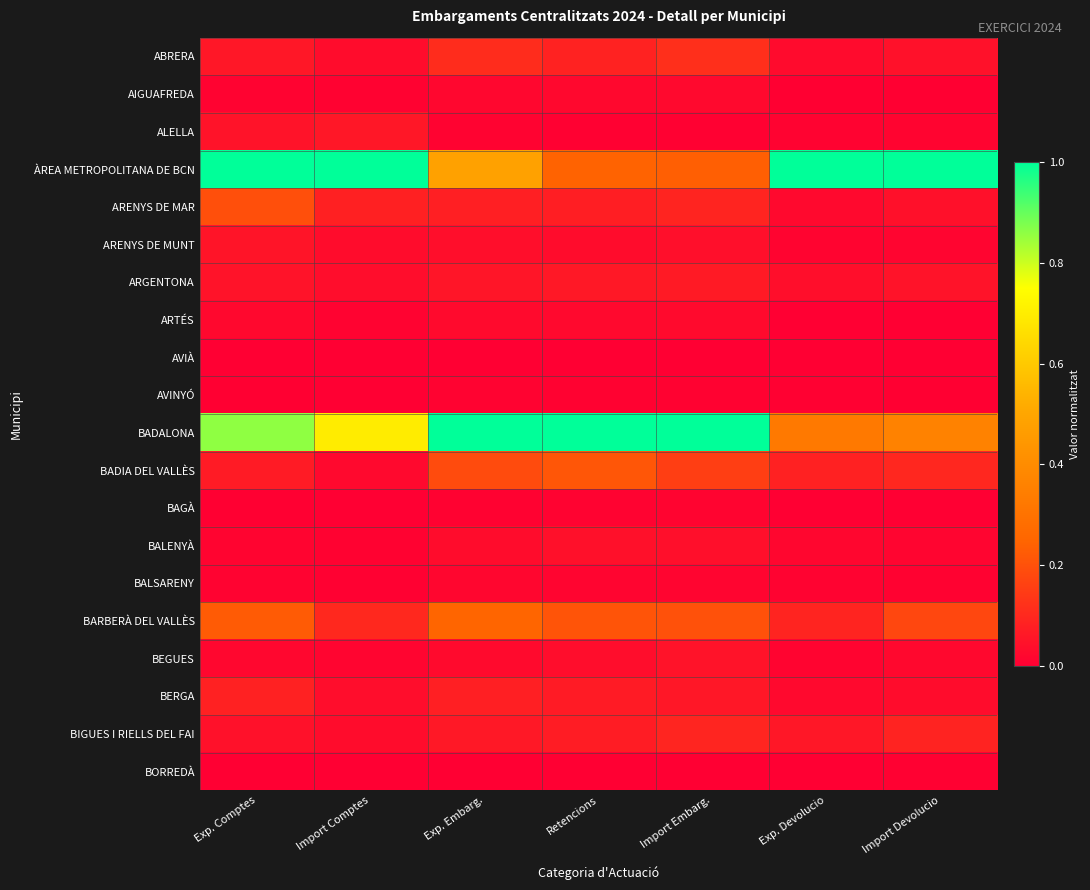

Between Import Comptes and Import Embarg., which series saw the biggest shift?

ÀREA METROPOLITANA DE BCN